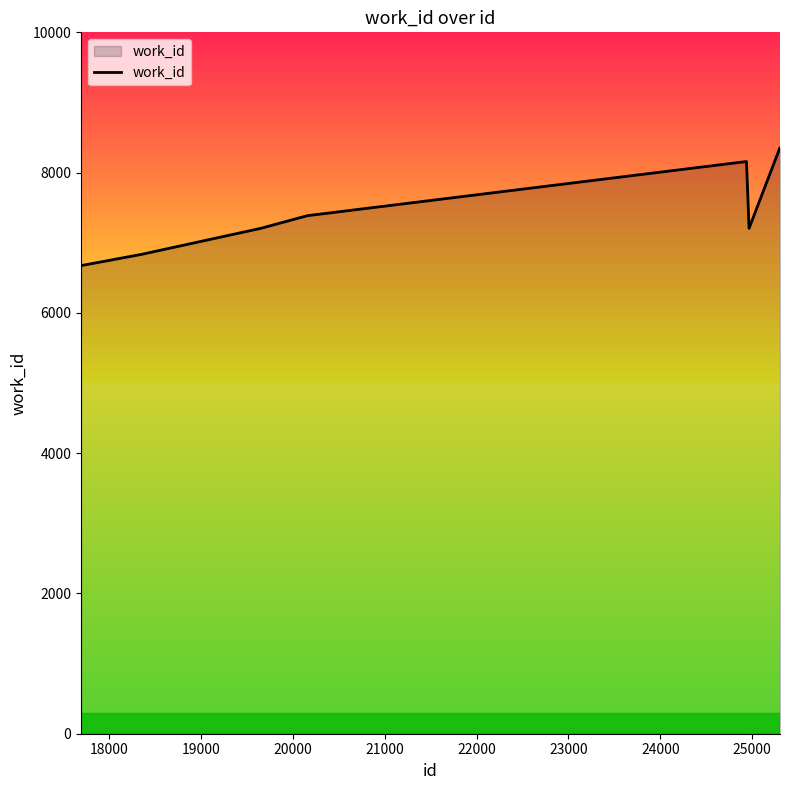

What is the average value?

7515